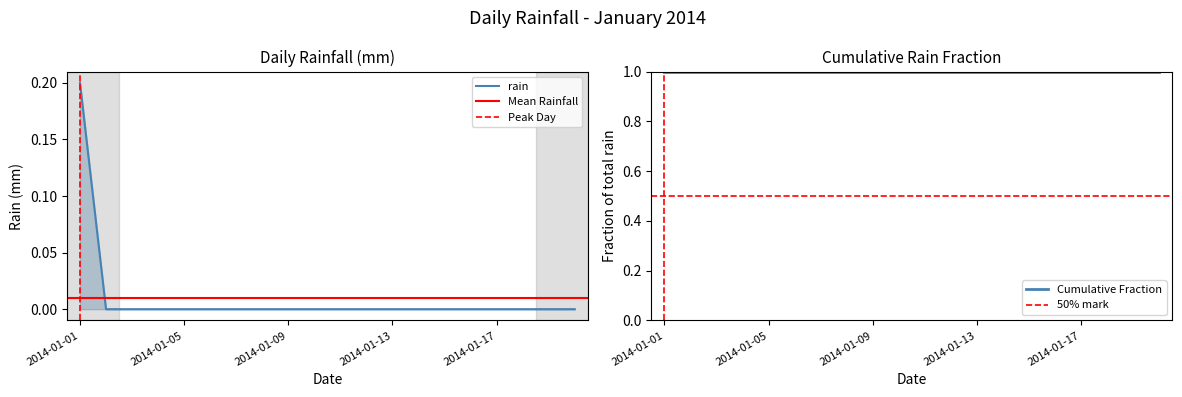

True or false: the data shows -0.1 at 2014-01-19.

False